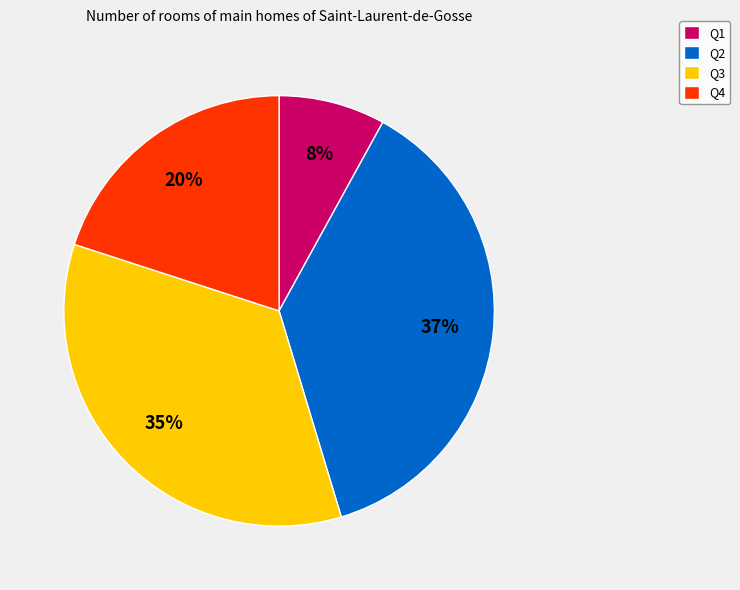

Combined, do Q3 and Q2 account for over 50%?

Yes